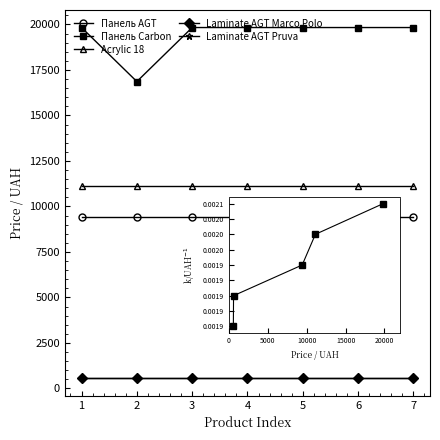

Reading left to right, transcribe all the data shown in this chart.

Панель AGT: 0=9416.9	1=9416.9	2=9416.9	3=9416.9	4=9416.9	5=9416.9	6=9416.9
Панель Carbon: 0=19831.1	1=16863.2	2=19831.1	3=19831.1	4=19831.1	5=19831.1	6=19831.1
Acrylic 18: 0=11113.6	1=11113.6	2=11113.6	3=11113.6	4=11113.6	5=11113.6	6=11113.6
Laminate AGT Marco Polo: 0=586.0	1=586.0	2=586.0	3=586.0	4=586.0	5=586.0	6=586.0
Laminate AGT Pruva: 0=560.2	1=560.2	2=560.2	3=560.2	4=560.2	5=560.2	6=560.2